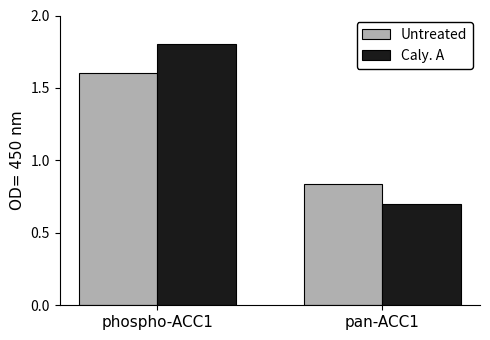

At which category does the chart reach its peak across all series?

phospho-ACC1